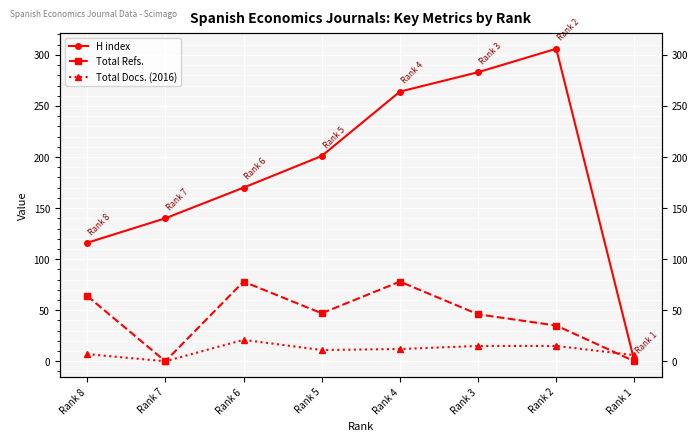

The Total Refs. series shows 78 at Rank 6. True or false?

True